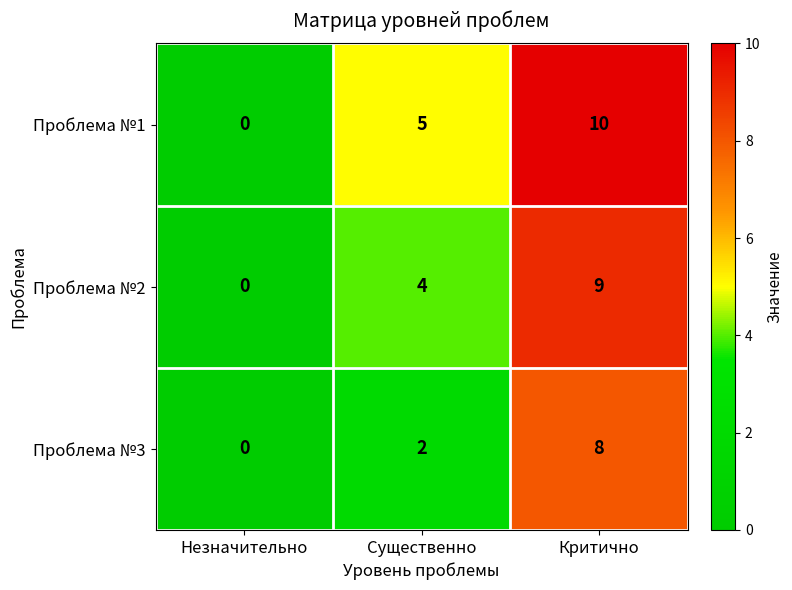

How many categories are shown in the chart?

3